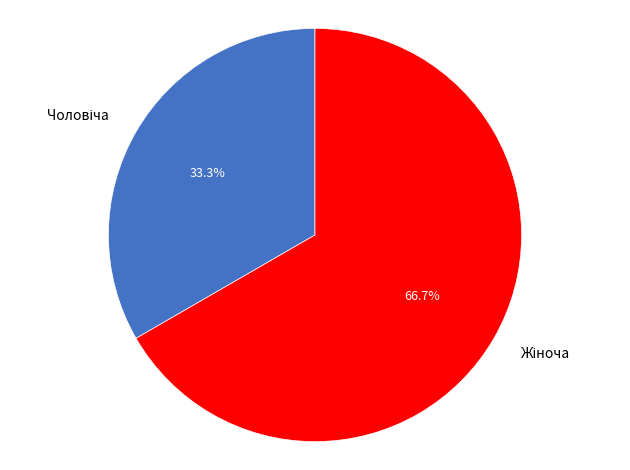

To the nearest percent, what is the difference between the largest and smallest slice percentages?

33%